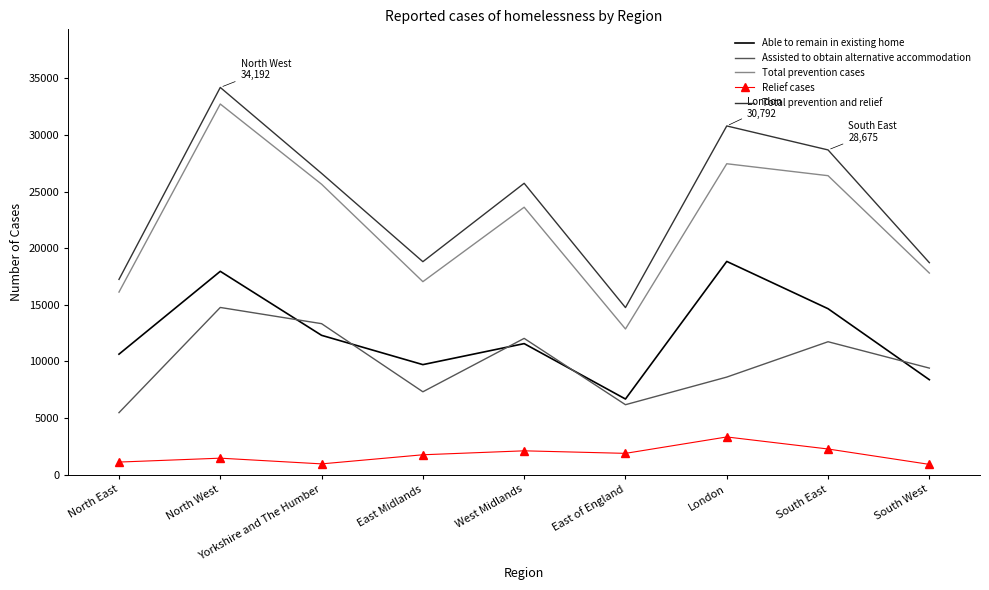

Which series has the largest total across all categories?

Total prevention and relief